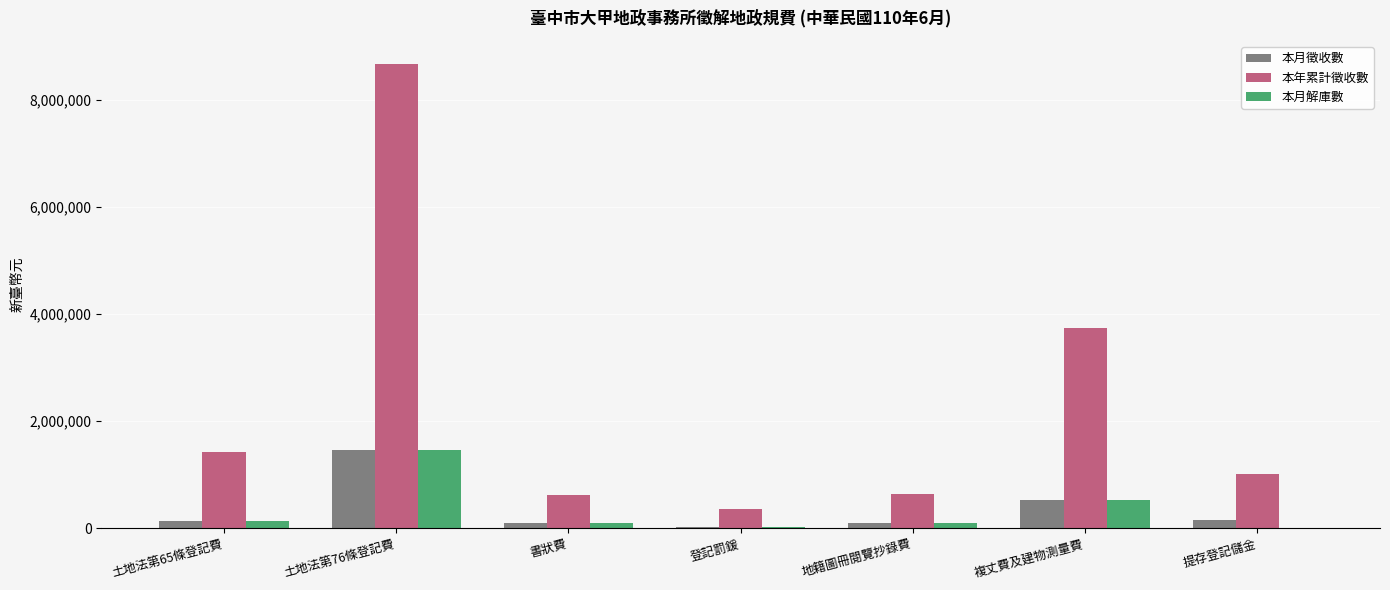

How many groups of bars are there?

7